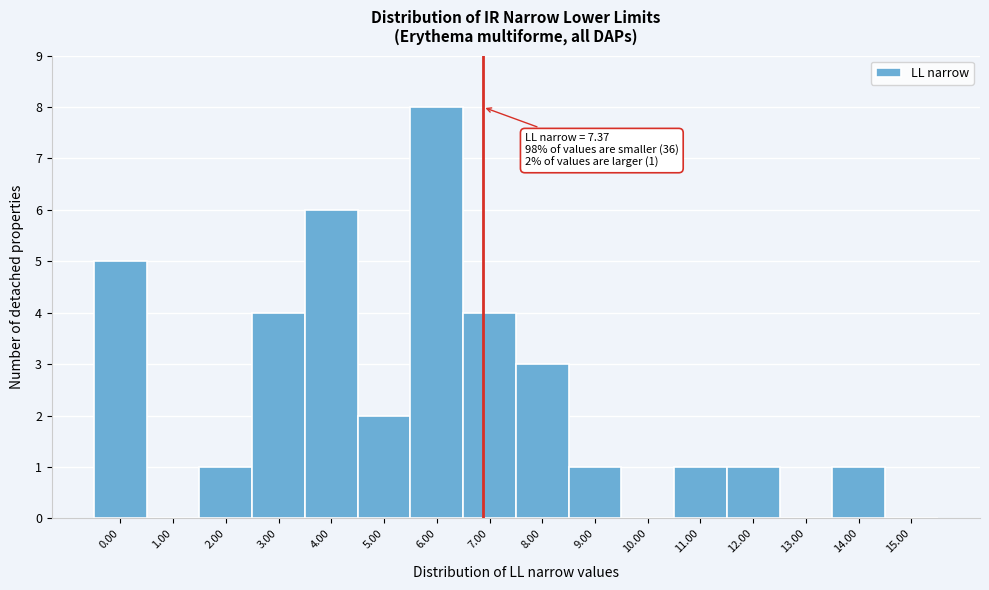

Reading left to right, transcribe all the data shown in this chart.

0.00=5	1.00=0	2.00=1	3.00=4	4.00=6	5.00=2	6.00=8	7.00=4	8.00=3	9.00=1	10.00=0	11.00=1	12.00=1	13.00=0	14.00=1	15.00=0